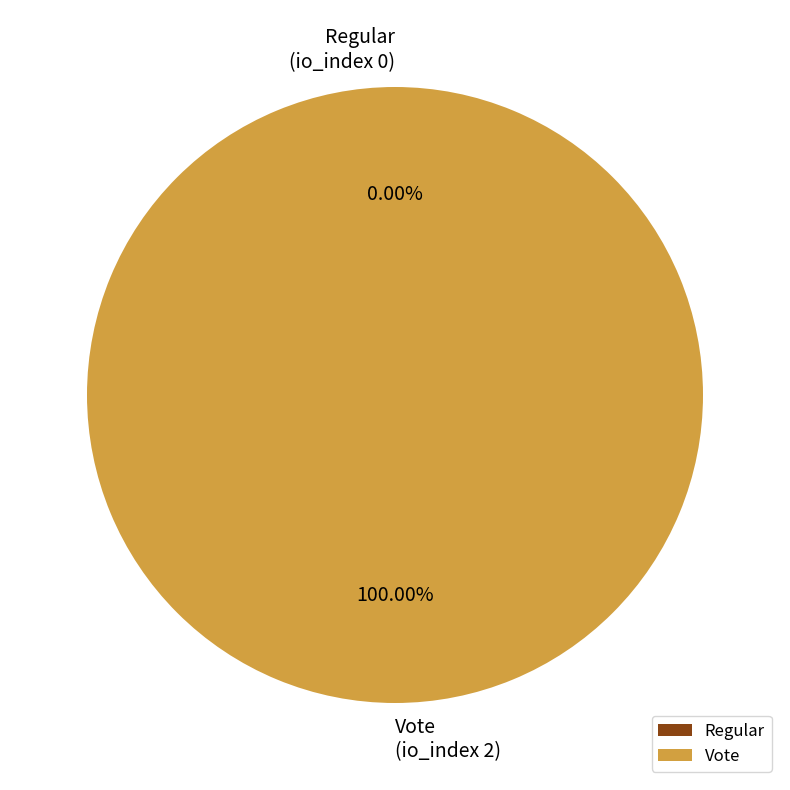

How many segments does this pie chart have?

2